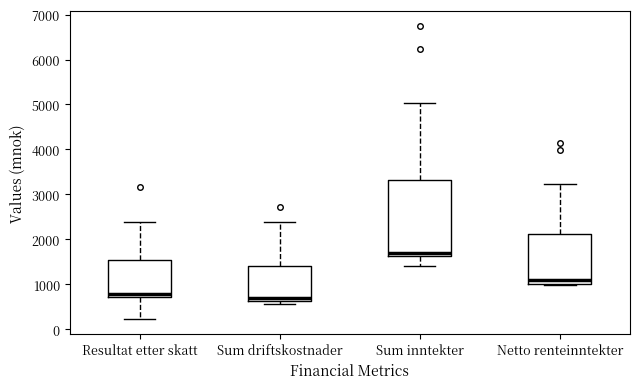

Which box's median line is the highest?

Sum inntekter